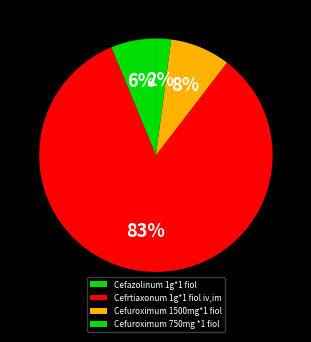

Which slice represents more than half of the pie?

Cefrtiaxonum 1g*1 fiol iv,im